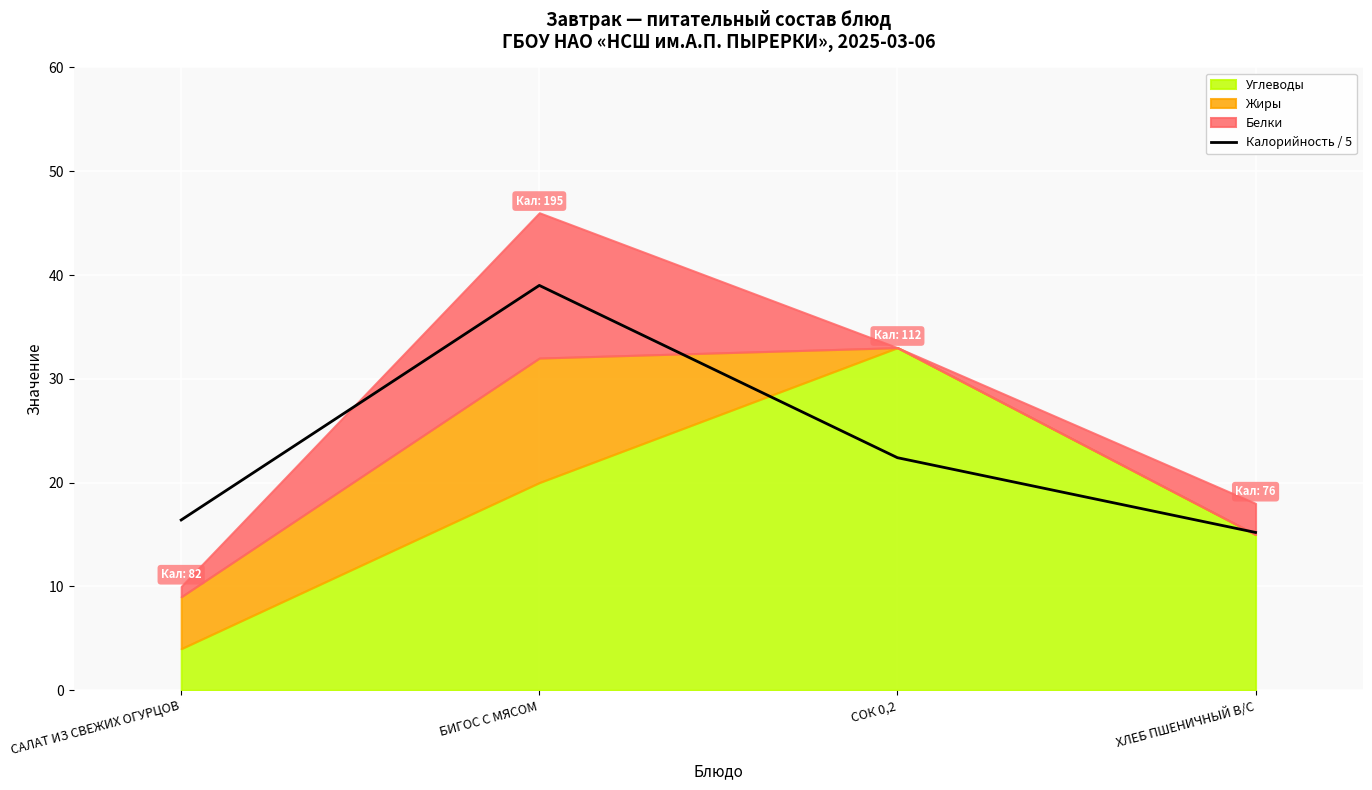

Where is the first local maximum?

БИГОС С МЯСОМ